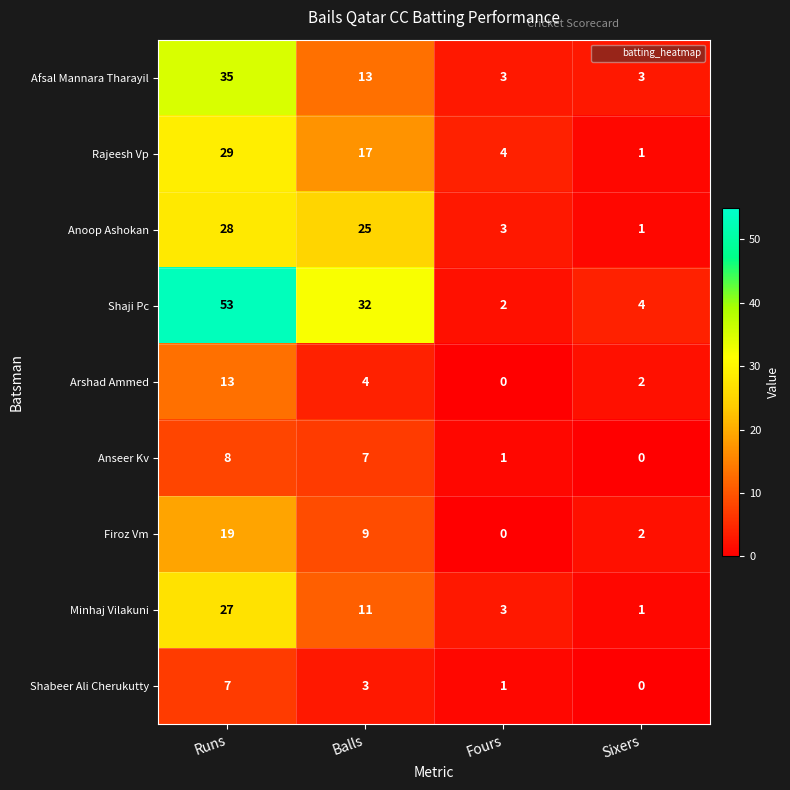

At which label does Anoop Ashokan first exceed 25?

Runs